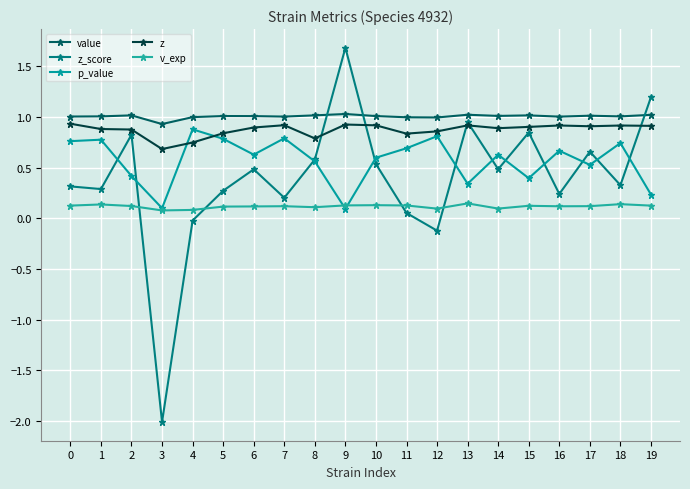

At how many categories does at least one series exceed 0?

20